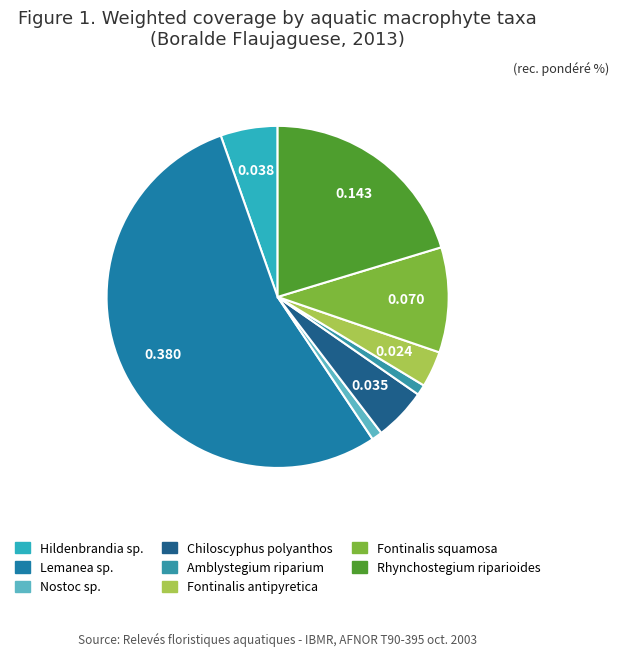

The Hildenbrandia sp. slice represents 17% of the pie. True or false?

False